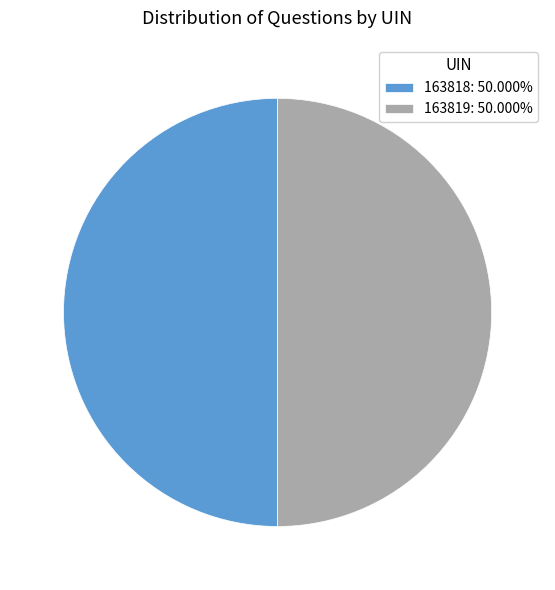

True or false: 163818 accounts for 50% of the total.

True